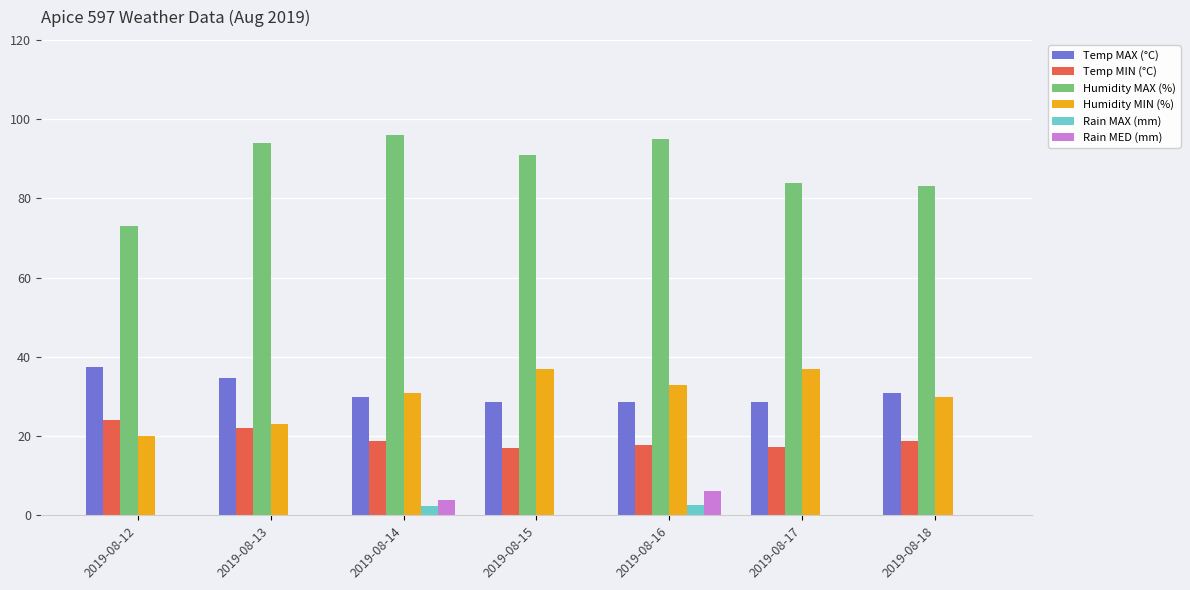

Which series changed the most between 2019-08-17 and 2019-08-18?

Humidity MIN (%)